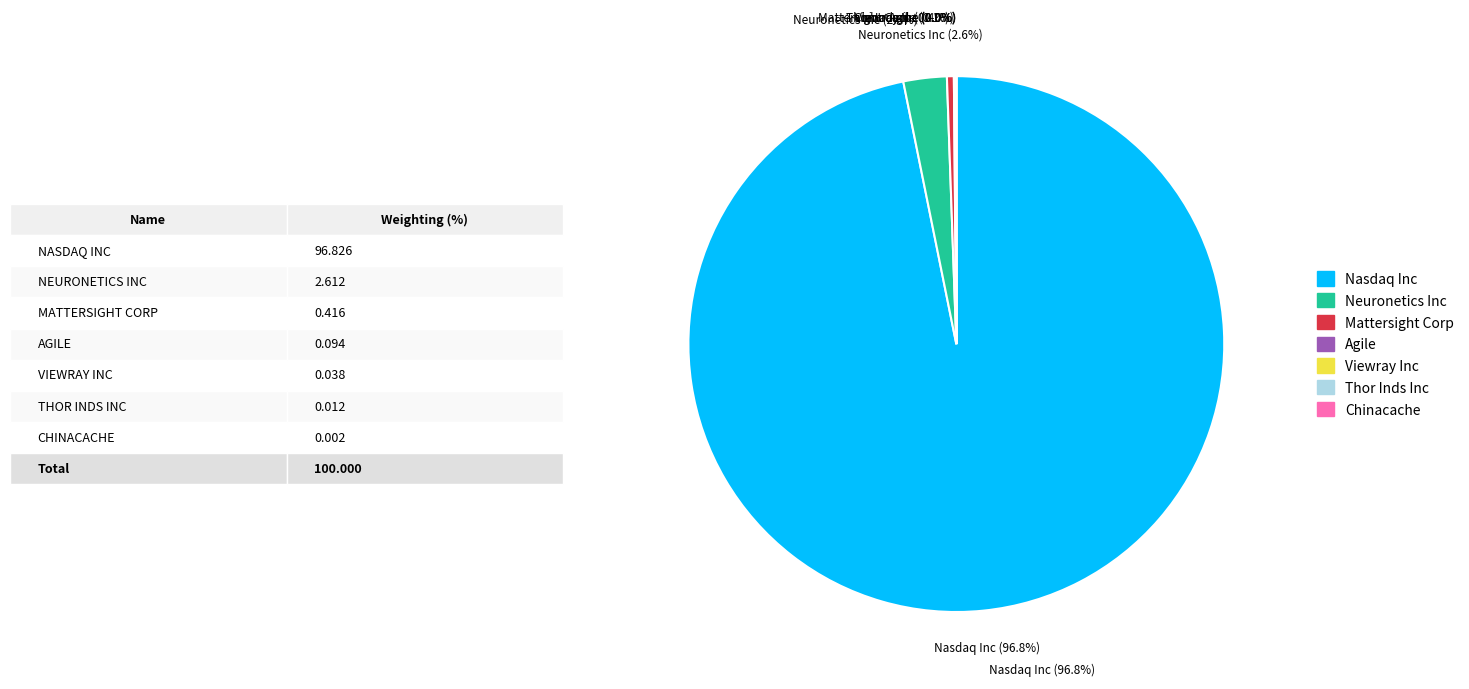

To the nearest percent, what is the difference between the largest and smallest slice percentages?

97%